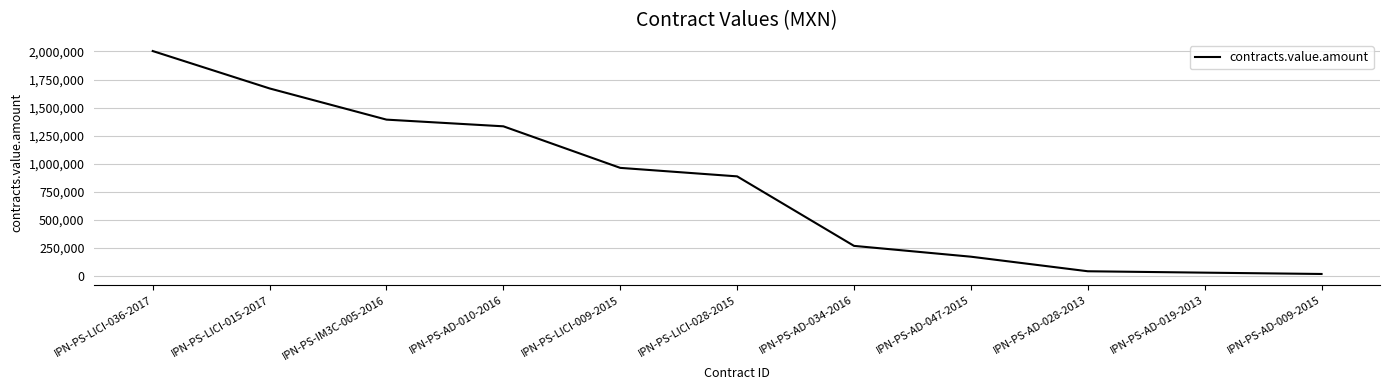

Does the chart display data point markers on the line(s)?

No